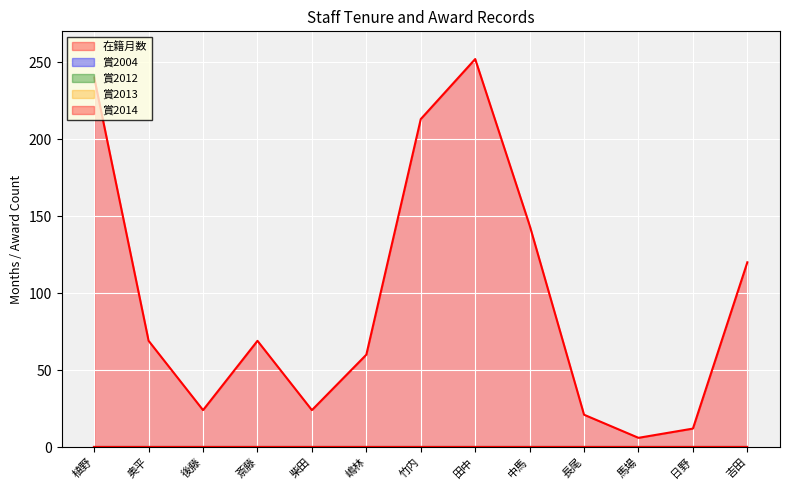

Between 植野 and 中馬, which series saw the biggest shift?

在籍月数